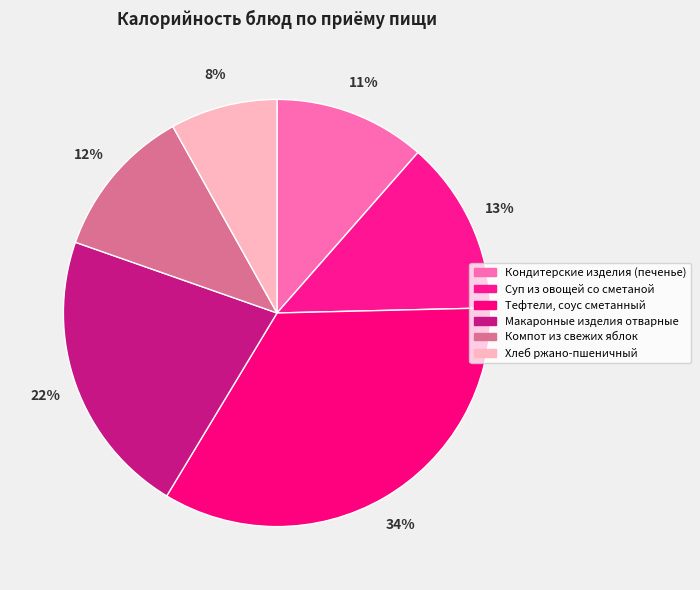

To the nearest percent, what portion does Кондитерские изделия (печенье) represent?

11%